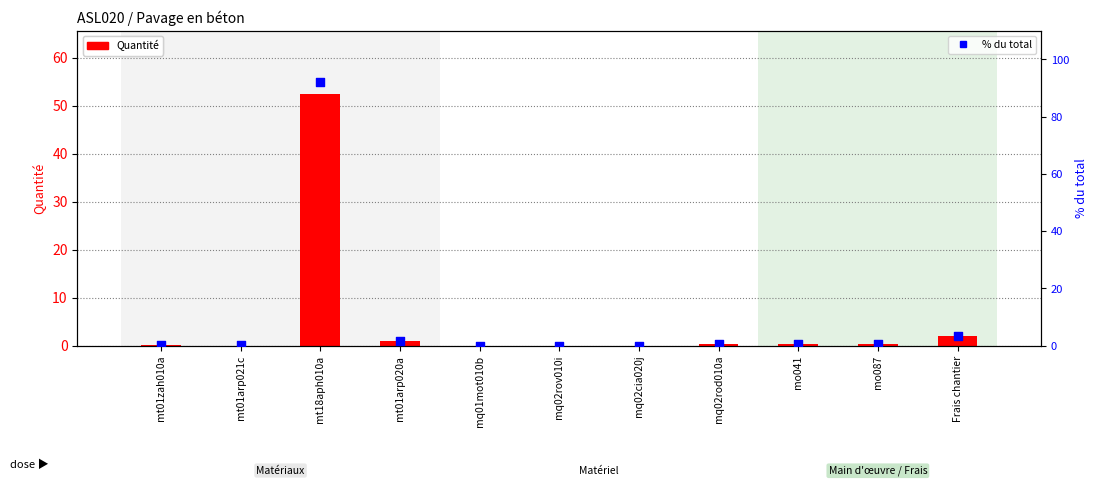

Is the value of % du total at Frais chantier greater than the value of Quantité at mo041?

Yes